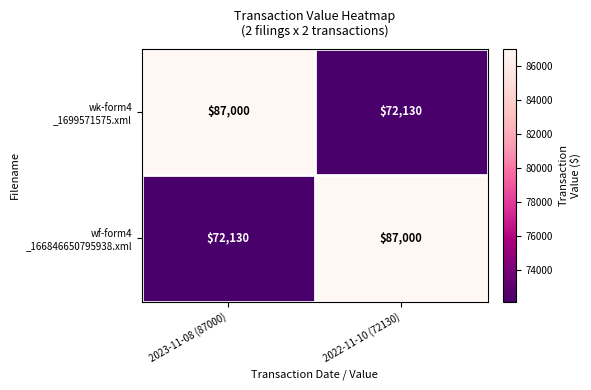

What is the spread (max minus min) of values at 2022-11-10 (72130)?

14870